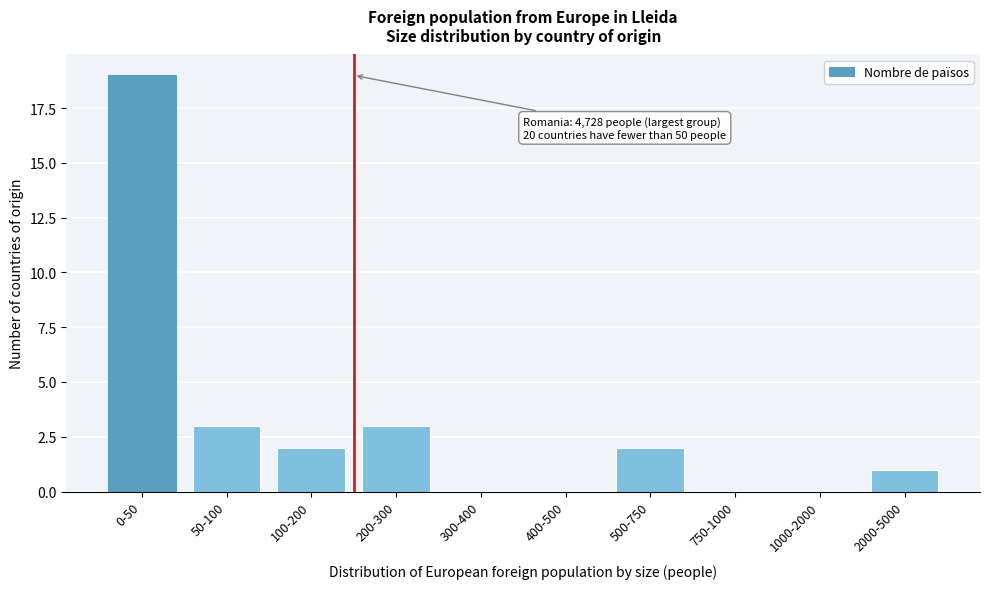

Reading left to right, extract all data points from this chart.

0-50=19	50-100=3	100-200=2	200-300=3	300-400=0	400-500=0	500-750=2	750-1000=0	1000-2000=0	2000-5000=1